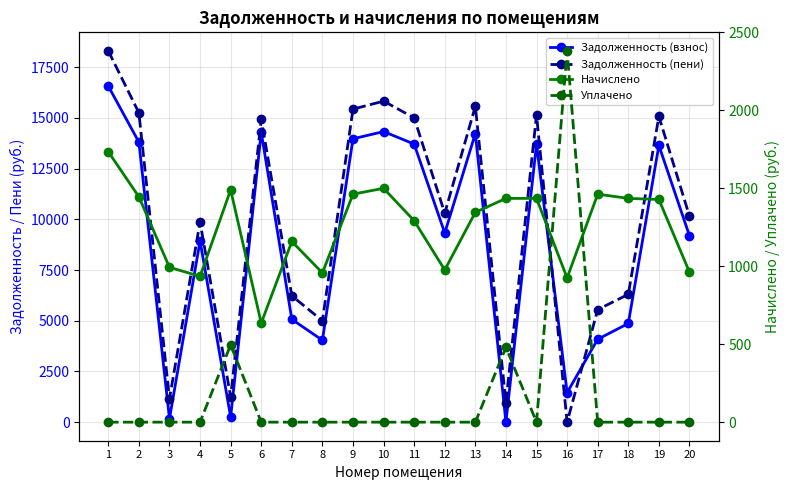

Which category has the highest value in the Уплачено series?

16